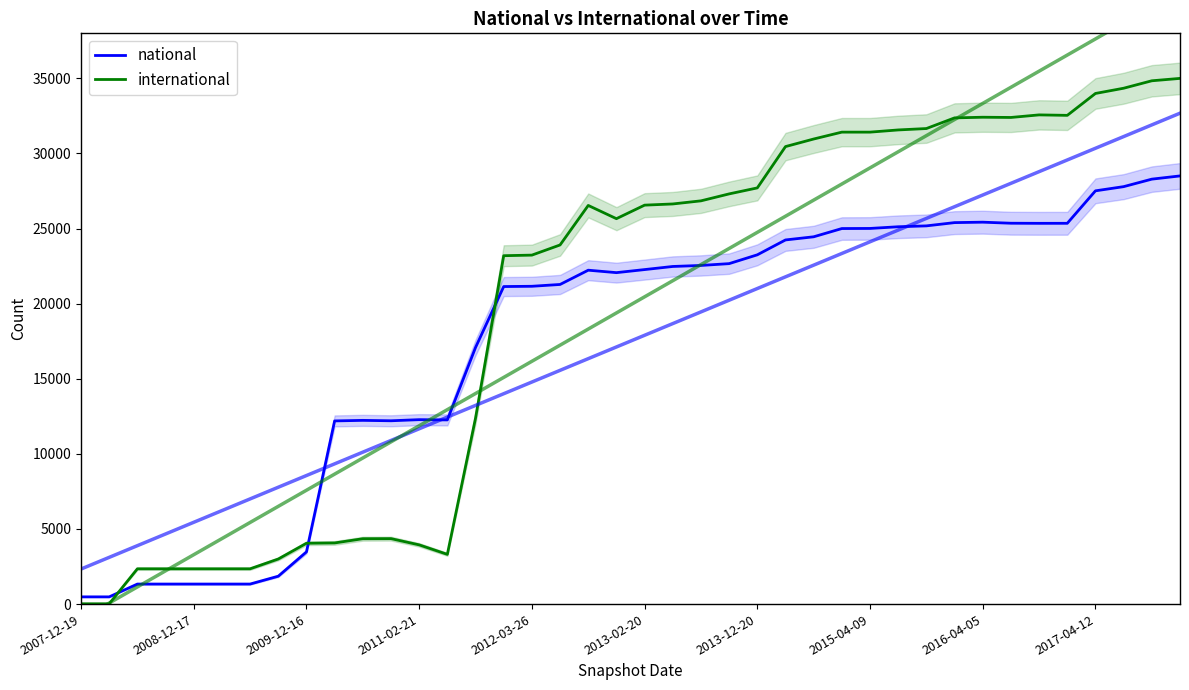

Is the value of national at 2013-02-20 greater than the value of international at 2016-04-05?

No